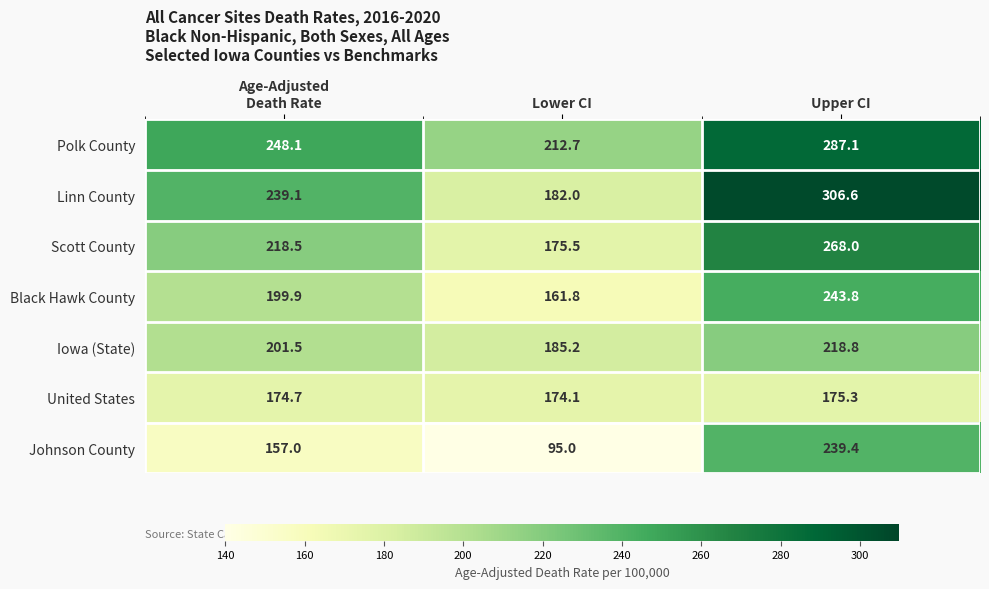

True or false: Black Hawk County has a value of 110.4 at Lower CI.

False